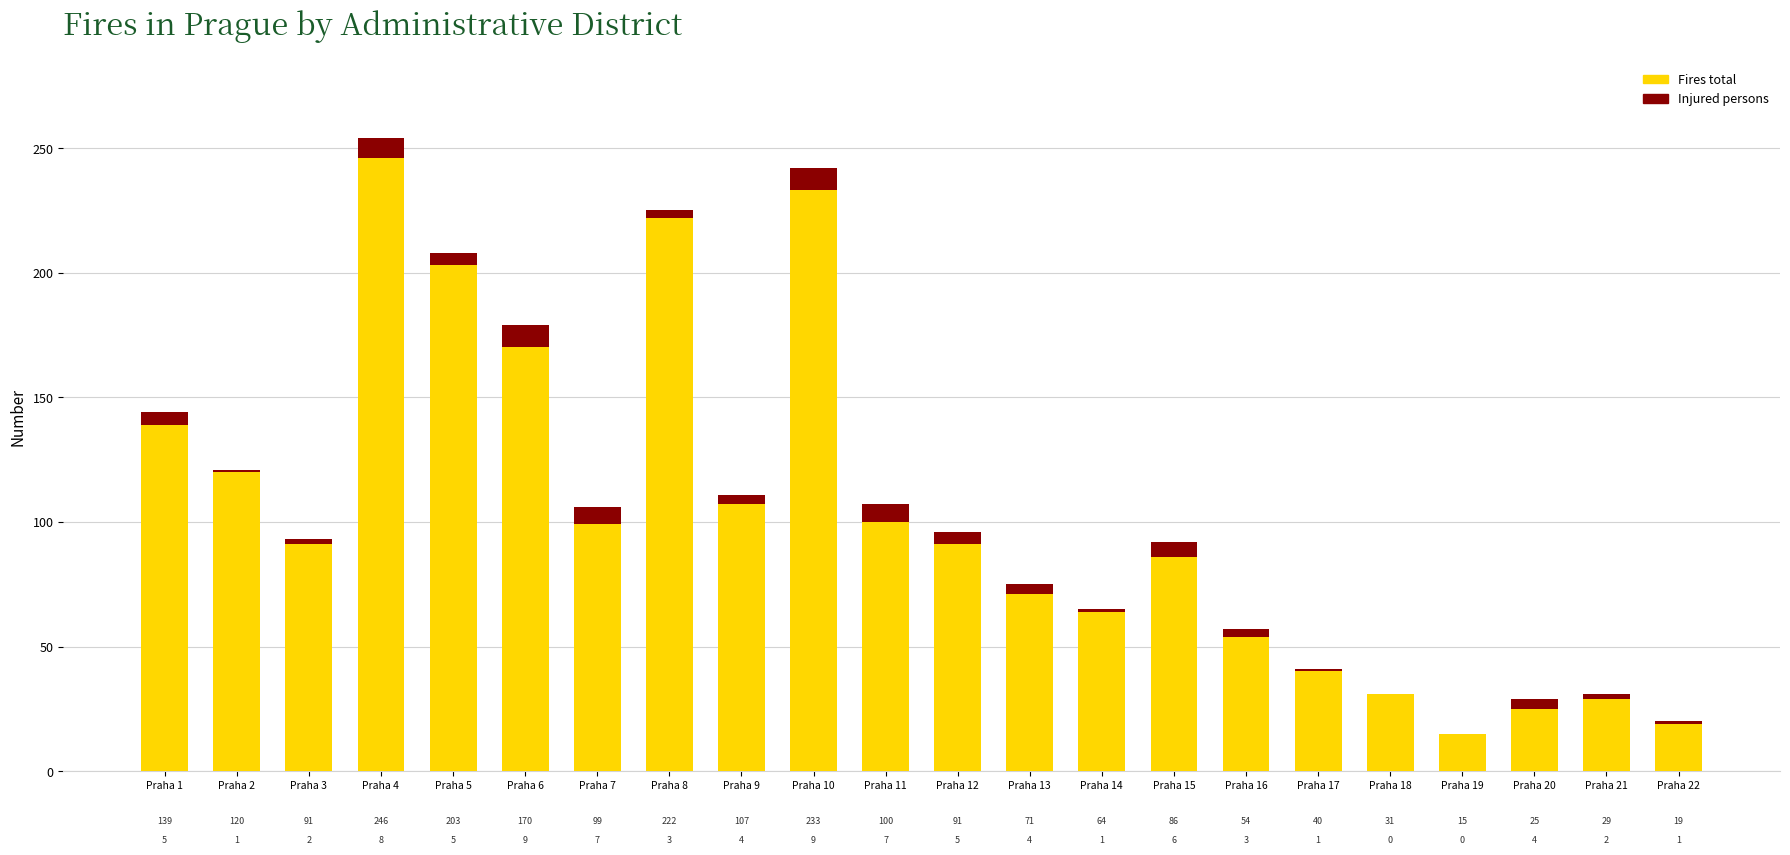

What is the sum of the Fires total values at Praha 22 and Praha 21?

48